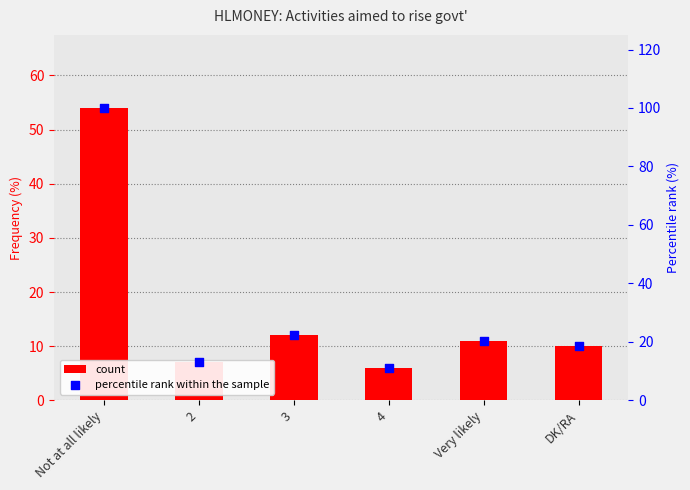

What is the total value across all series at 2?

20.0